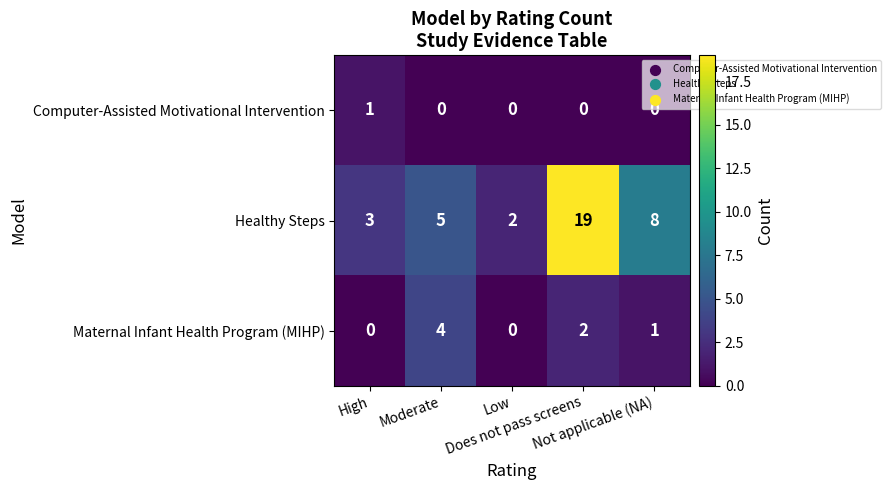

Which series has the largest total across all categories?

Healthy Steps